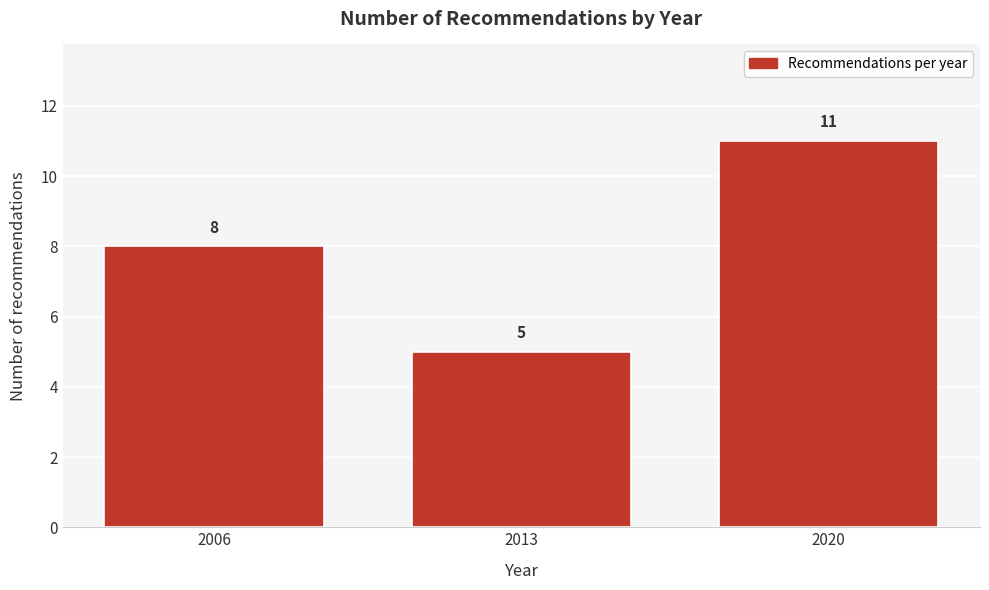

Reading right to left, extract all data points from this chart.

11	5	8